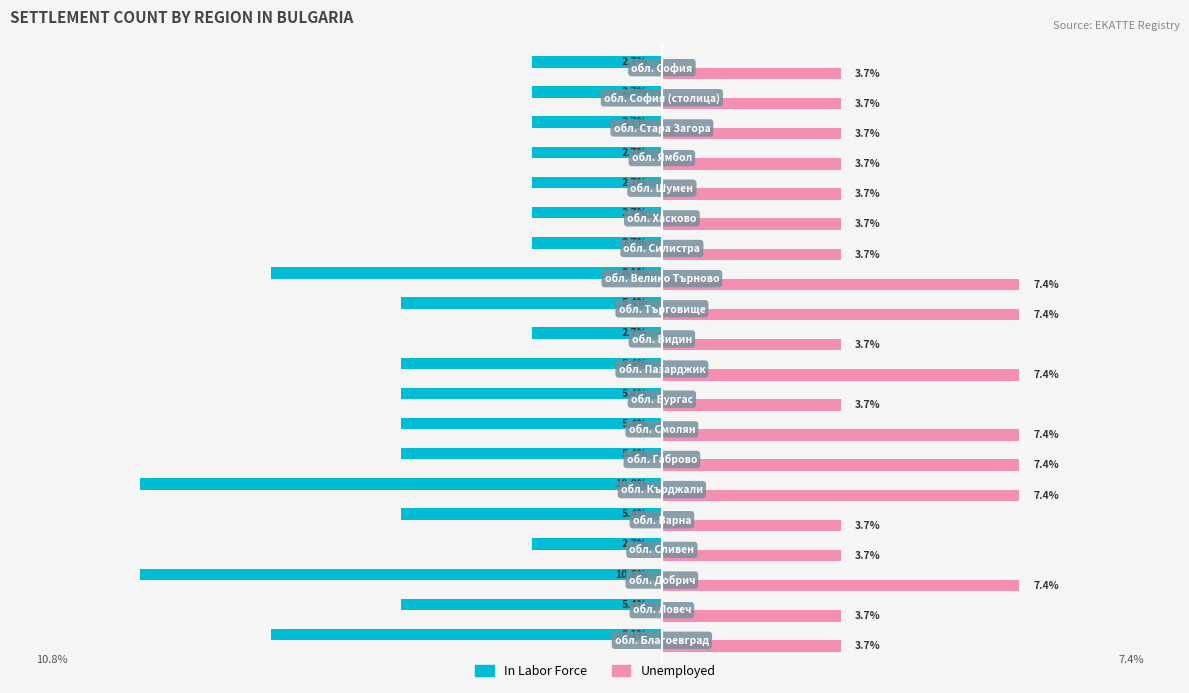

List the series in order of their peak value, lowest first.

In Labor Force, Unemployed